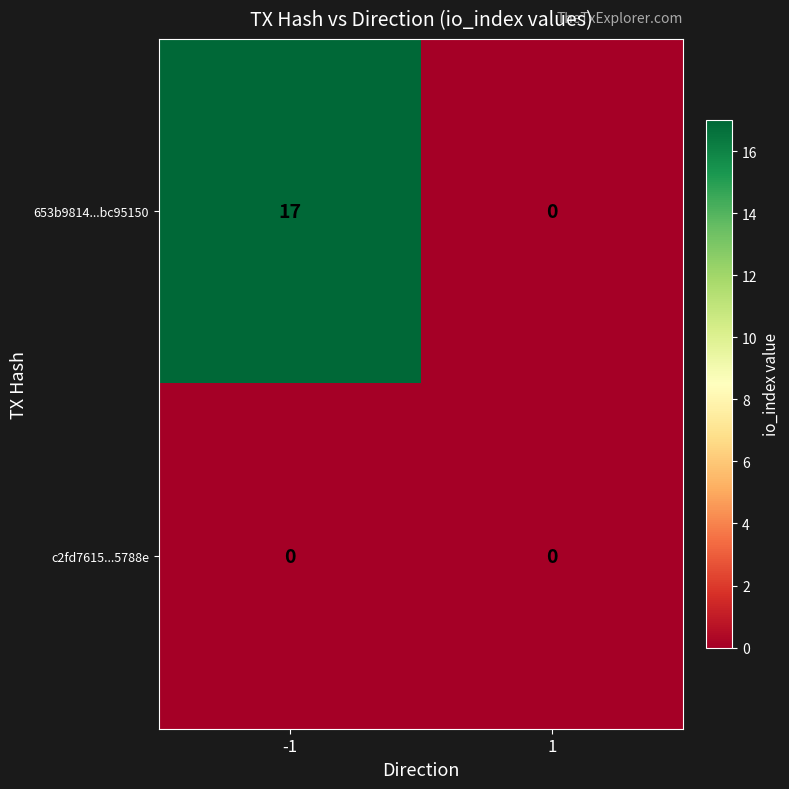

Which series changed the most between -1 and 1?

653b9814...bc95150